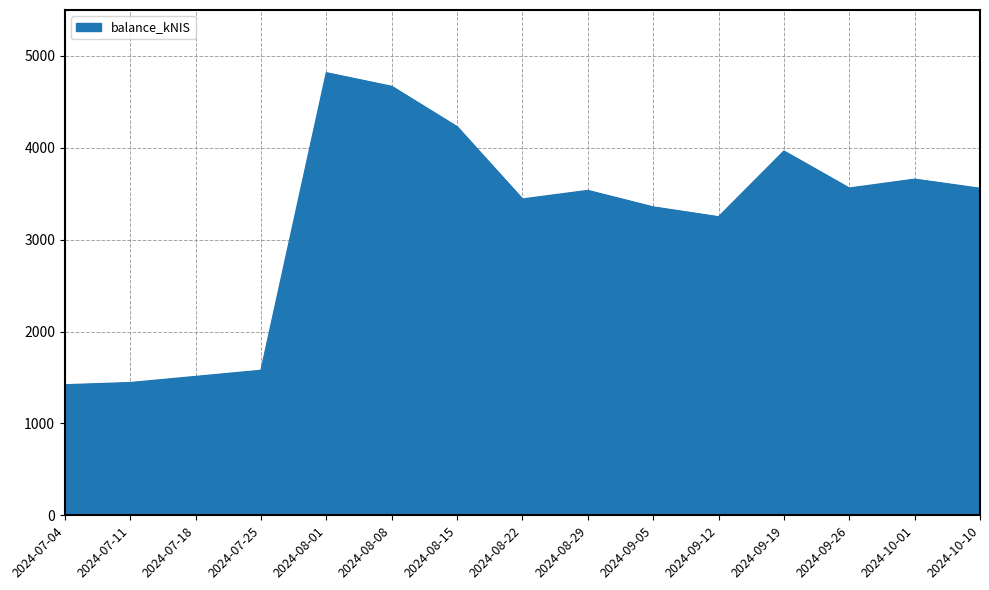

Which category has the highest value across all series?

2024-08-01